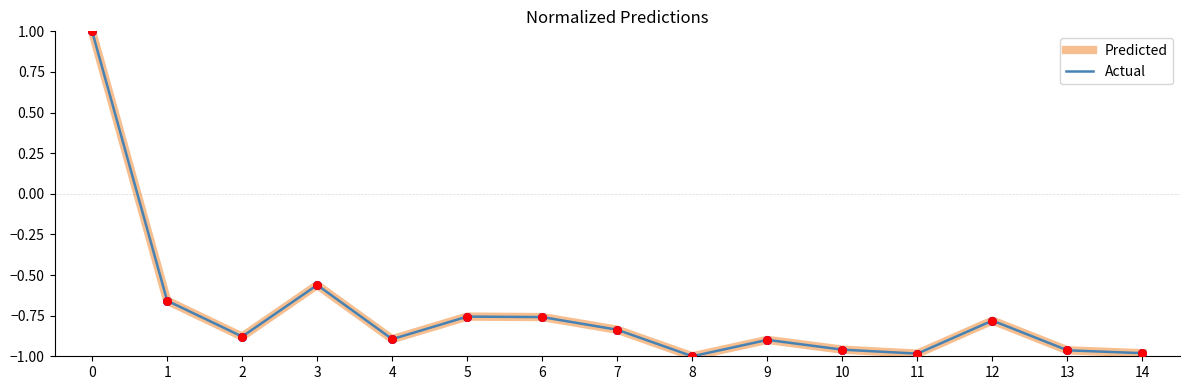

What are all the series names shown in the legend?

Predicted, Actual